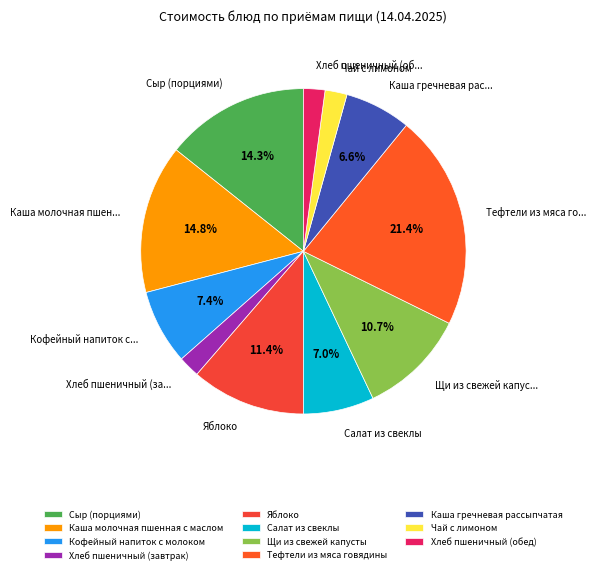

Does Яблоко account for over 50% of the chart?

No